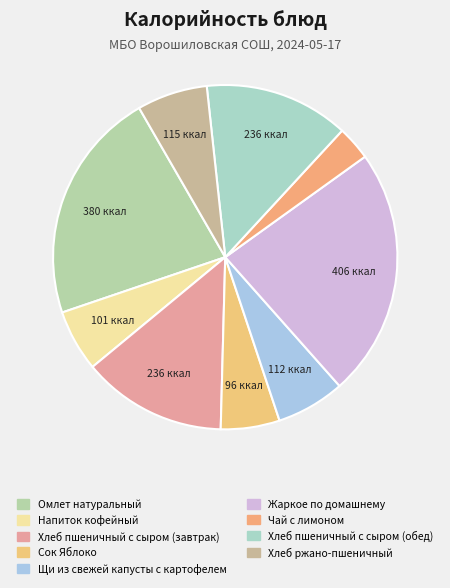

Which slice is the smallest?

Чай с лимоном